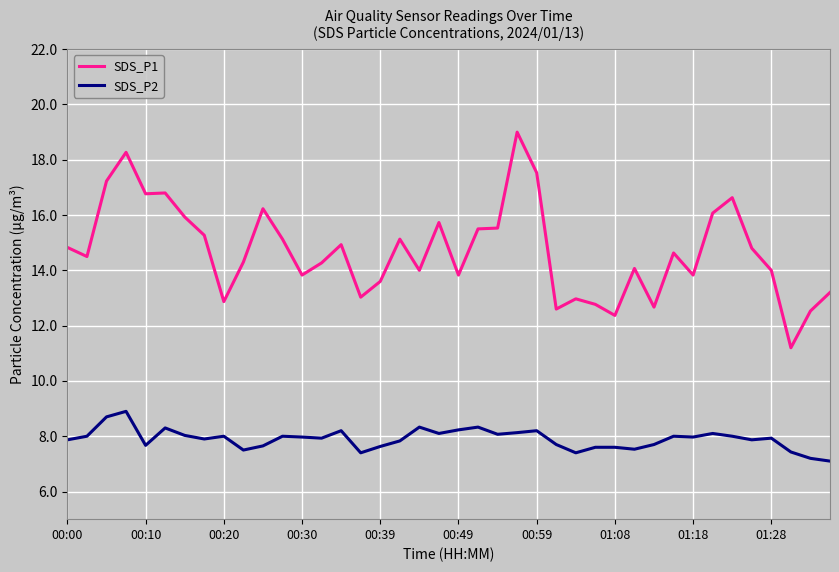

Which series has the widest spread of values?

SDS_P1